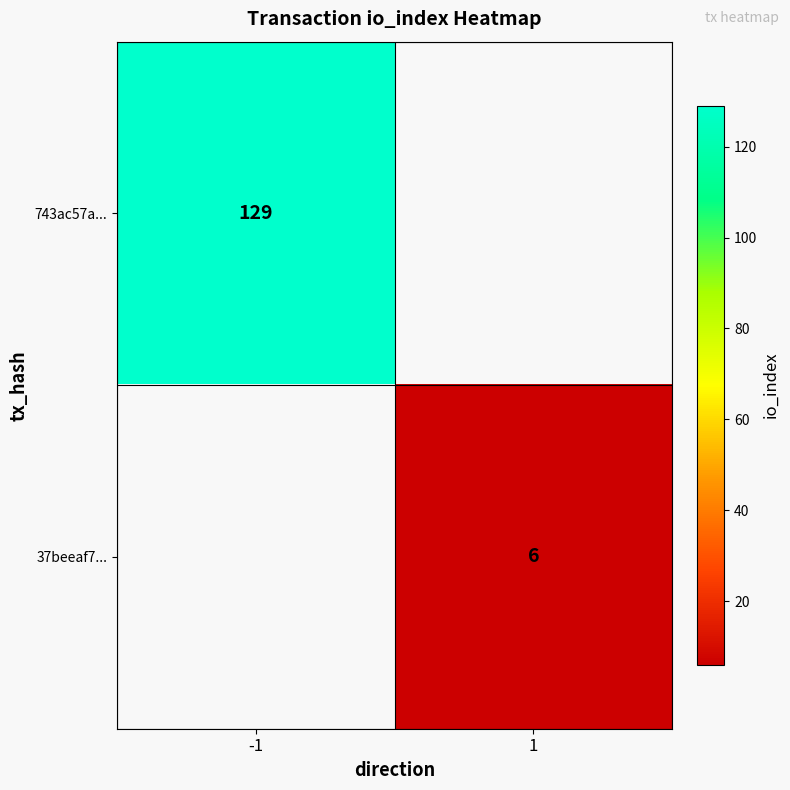

Is it true that 37beeaf7... equals 11 at 1?

False